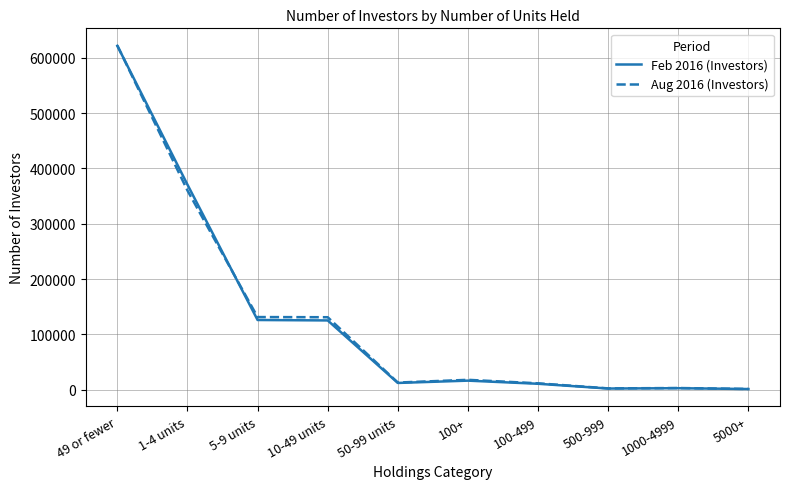

Which category has the highest value across all series?

49 or fewer